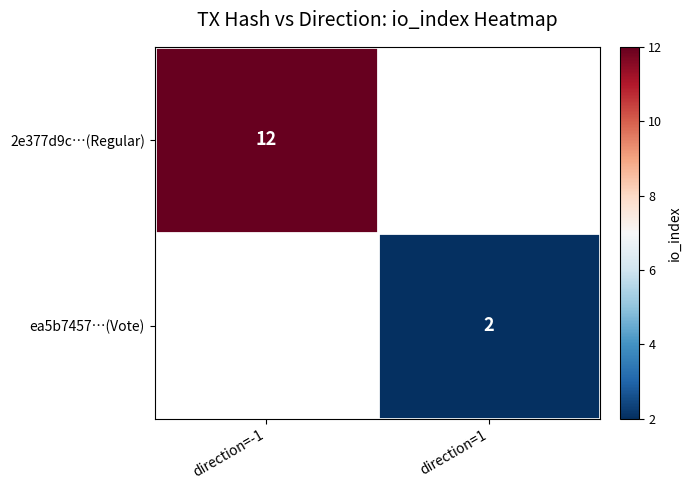

The value of 2e377d9c…(Regular) at direction=-1 is 19.6. True or false?

False